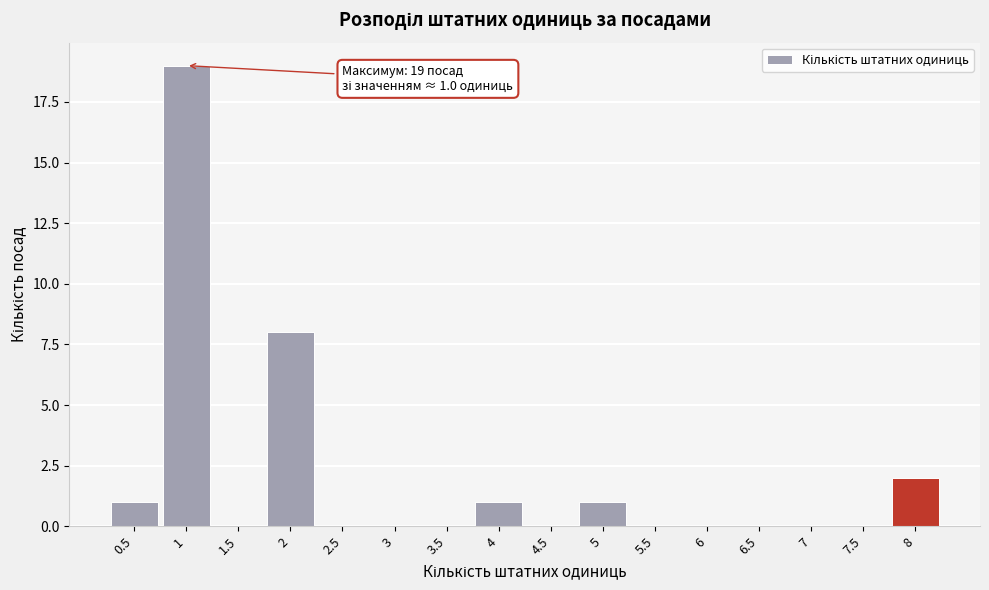

Over which range of the x-axis is the bar tallest?

0.75 to 1.25